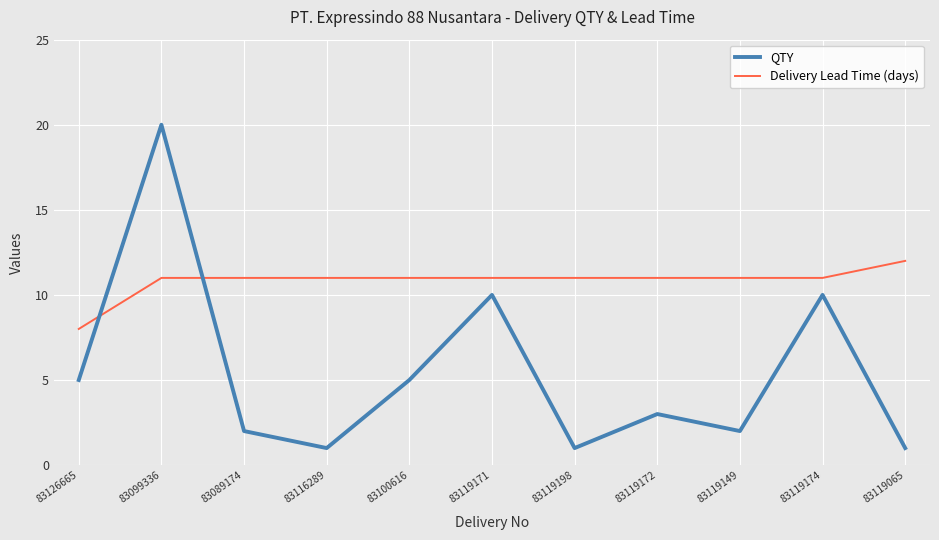

How many categories are shown in the chart?

11